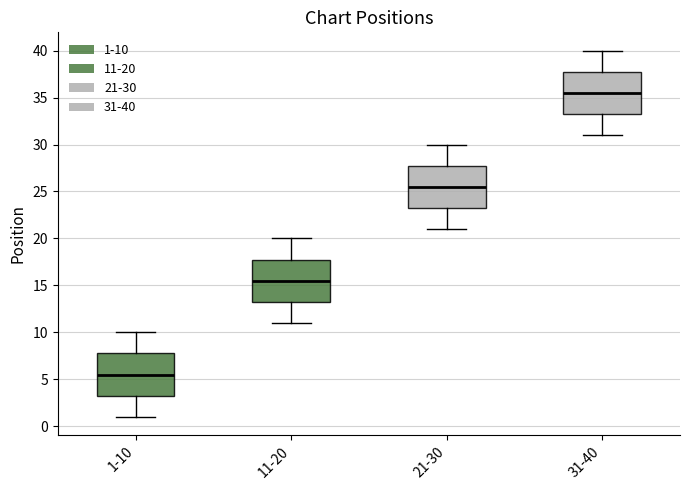

Reading left to right, transcribe this box plot: for each box, give where its median line is, the range the box spans, and where its two whiskers end, as read against the y-axis. The values are not printed on the chart, so give them approximately, as read against the axis.

1-10: median 5.5, box 3.5 to 8.0, whiskers 1.0 to 10.0
11-20: median 15.5, box 13.5 to 18.0, whiskers 11.0 to 20.0
21-30: median 25.5, box 23.5 to 28.0, whiskers 21.0 to 30.0
31-40: median 35.5, box 33.5 to 38.0, whiskers 31.0 to 40.0